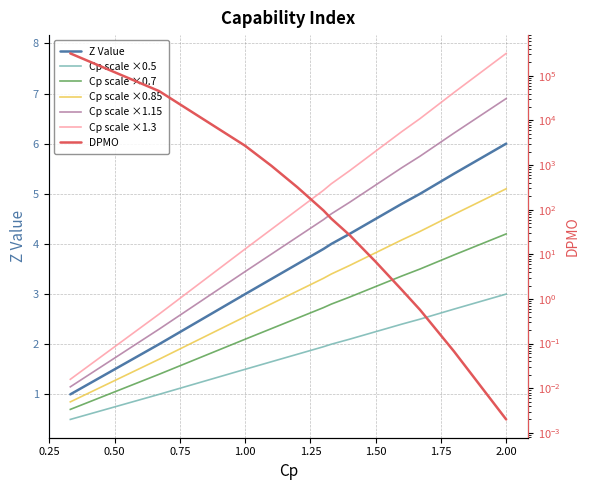

How many values in the Z Value series exceed 4?

6